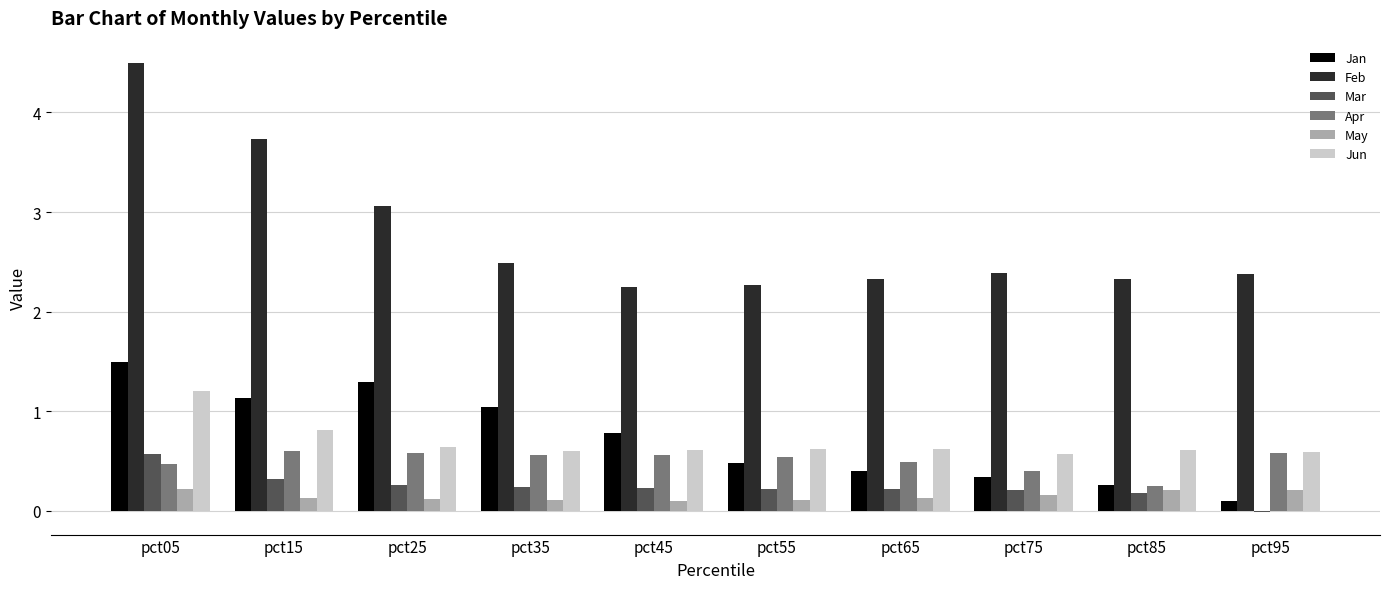

The value of Apr at pct65 is 0.8. True or false?

False